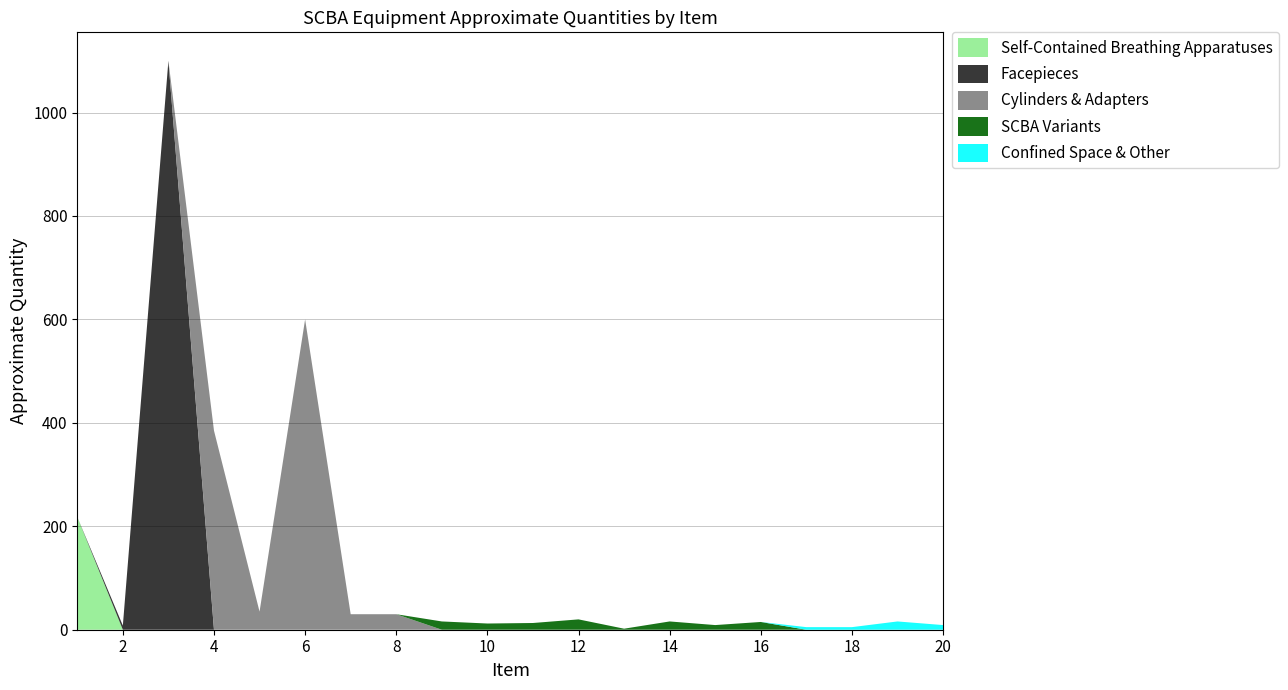

Reading right to left, extract all data points from this chart.

Self-Contained Breathing Apparatuses: 0	0	0	0	0	0	0	0	0	0	0	0	0	0	0	0	0	0	0	218
Facepieces: 0	0	0	0	0	0	0	0	0	0	0	0	0	0	0	0	0	1100	8	0
Cylinders & Adapters: 0	0	0	0	0	0	0	0	0	0	0	0	30	30	600	35	385	0	0	0
SCBA Variants: 0	0	0	0	15	9	16	2	20	13	12	16	0	0	0	0	0	0	0	0
Confined Space & Other: 9	16	5	5	0	0	0	0	0	0	0	0	0	0	0	0	0	0	0	0